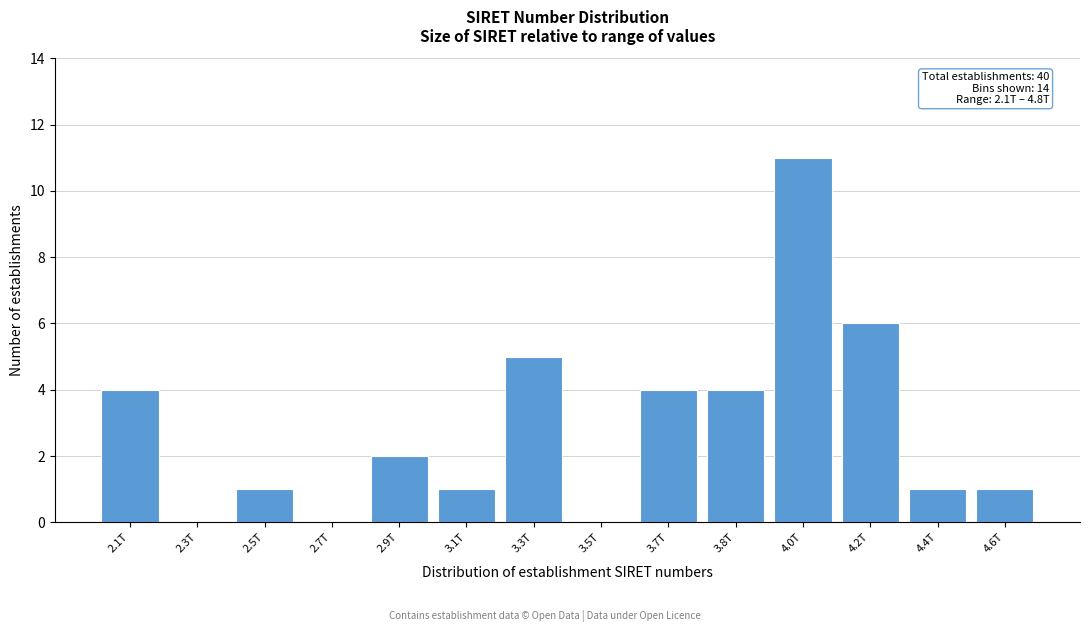

Reading left to right, list all the values displayed in this chart.

2.1T=4	2.3T=0	2.5T=1	2.7T=0	2.9T=2	3.1T=1	3.3T=5	3.5T=0	3.7T=4	3.8T=4	4.0T=11	4.2T=6	4.4T=1	4.6T=1